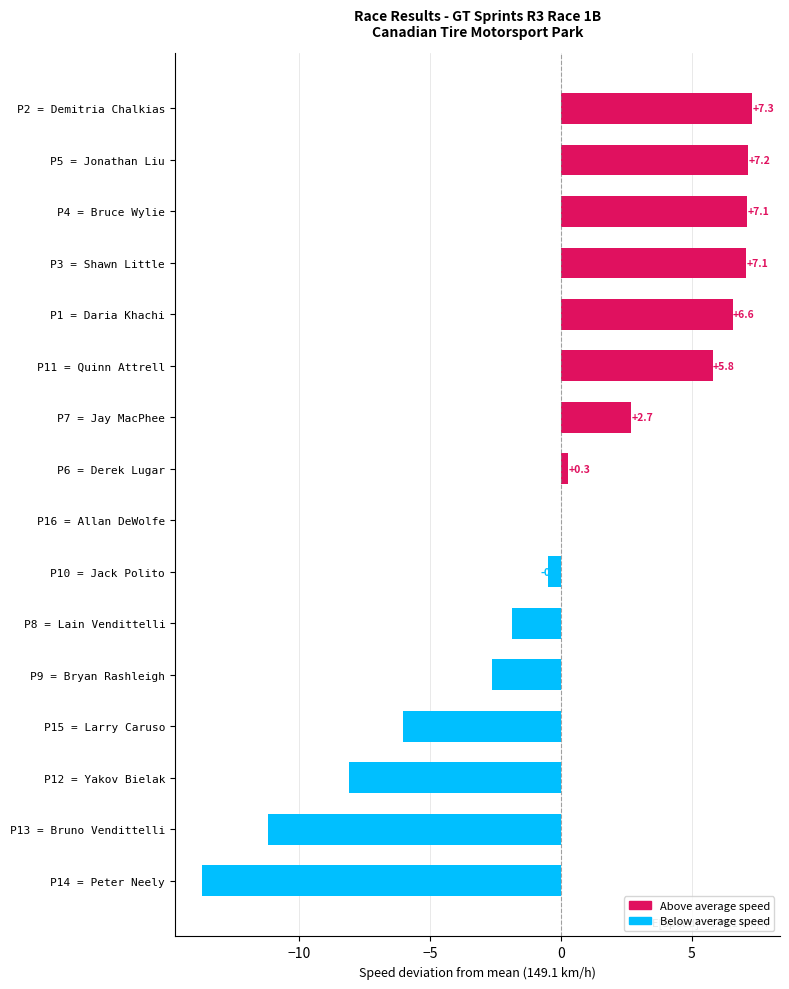

Between P16 = Allan DeWolfe and P15 = Larry Caruso, which is larger?

P16 = Allan DeWolfe